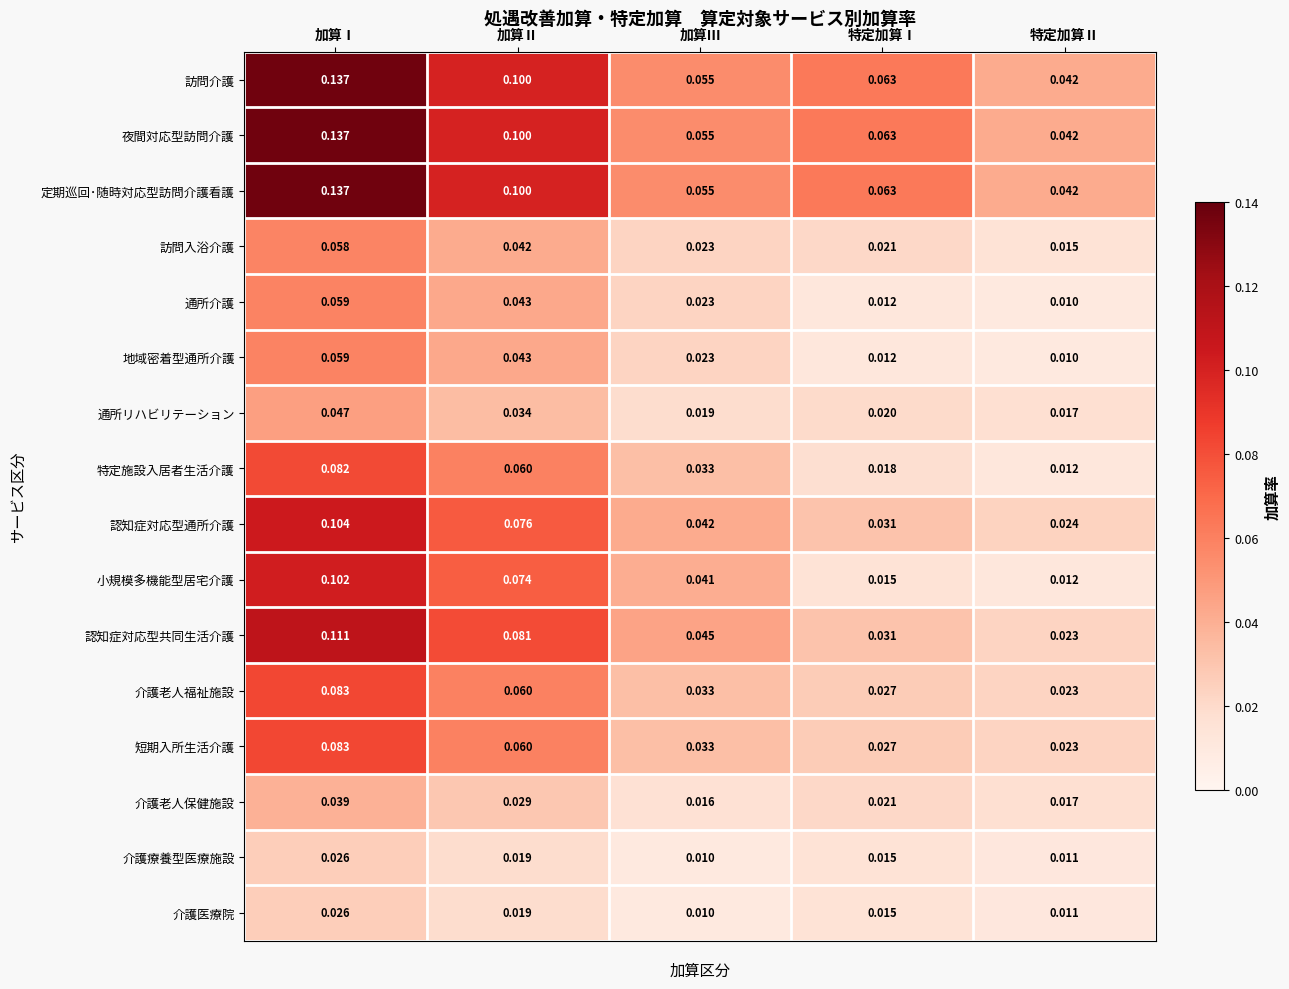

Which category has the highest value in the 介護老人保健施設 series?

加算Ⅰ